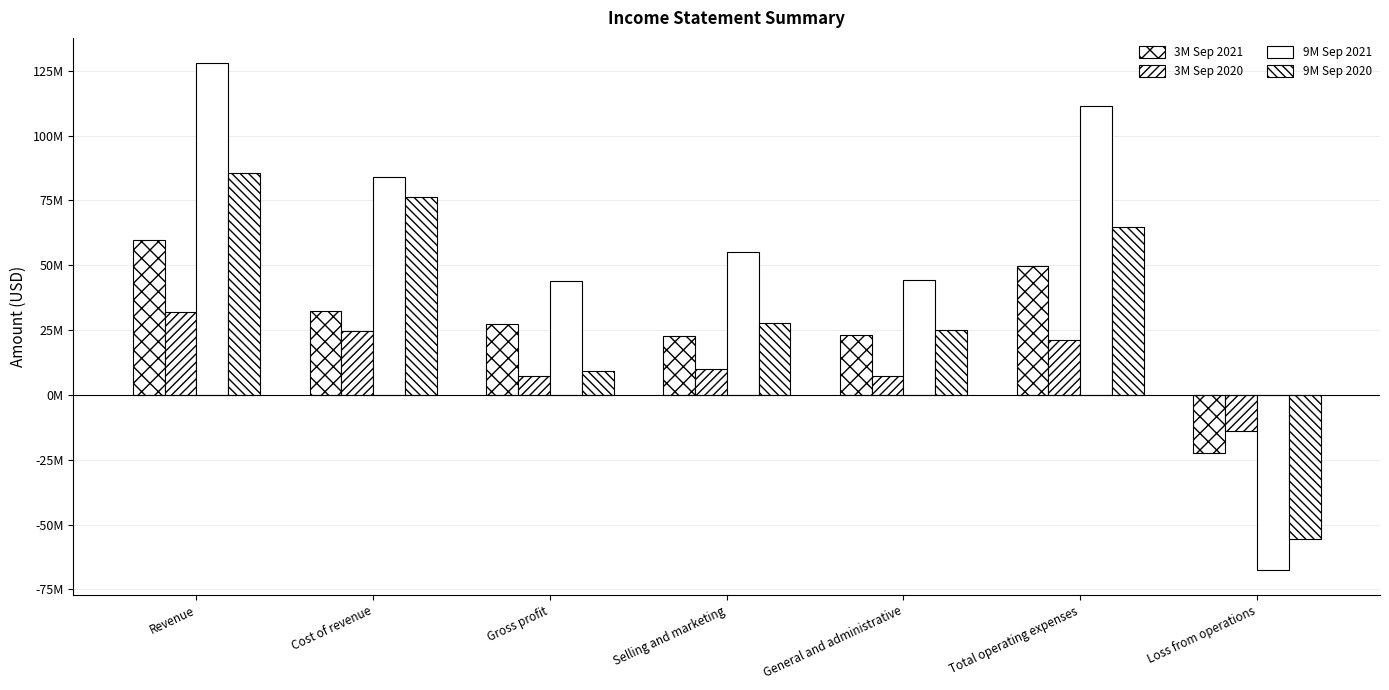

Where does the 3M Sep 2021 series first go above 27399649?

Revenue